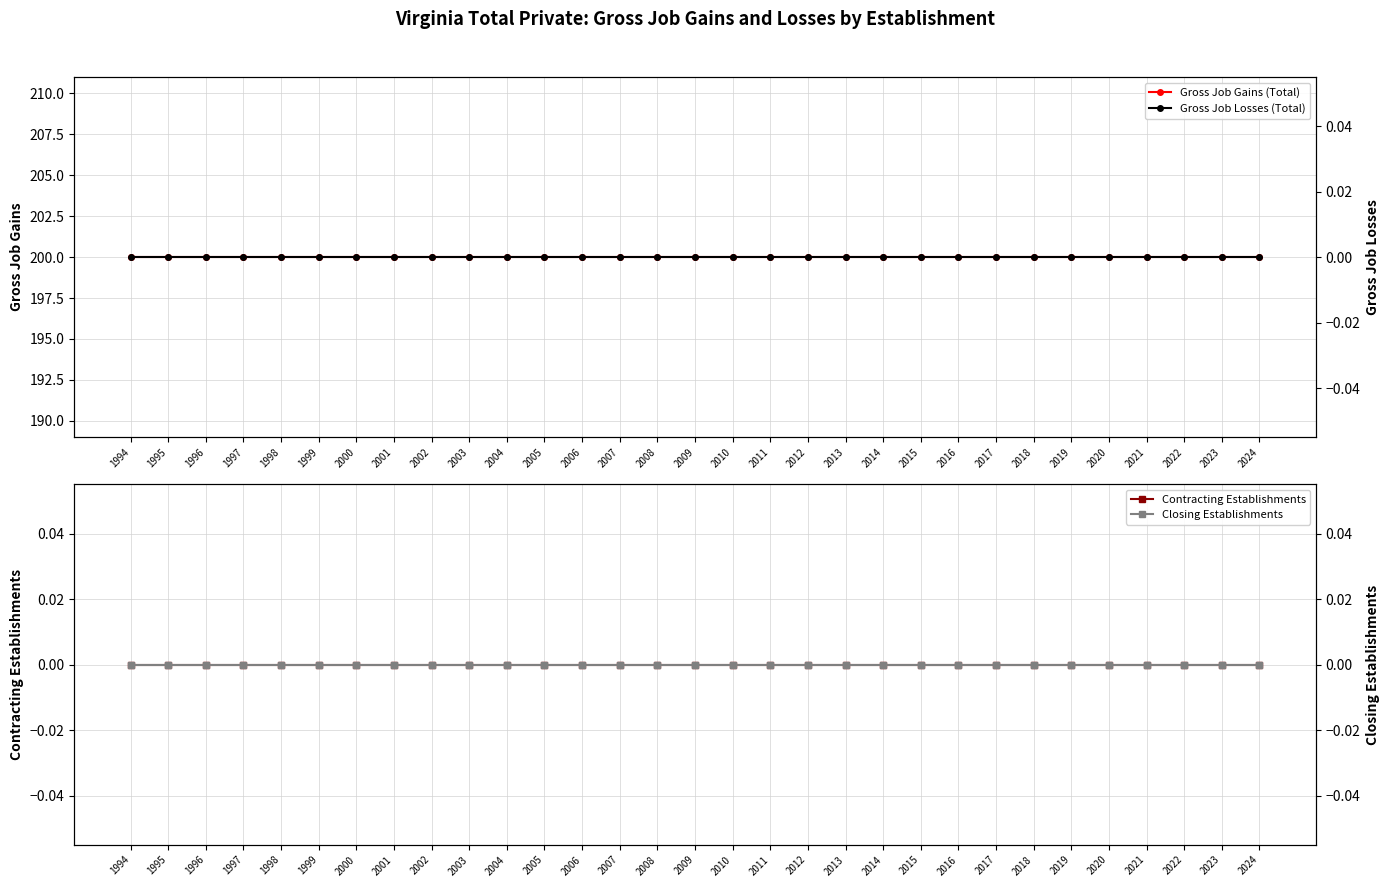

What is the value of the Gross Job Gains (Total) point at the 17th from the left?

200